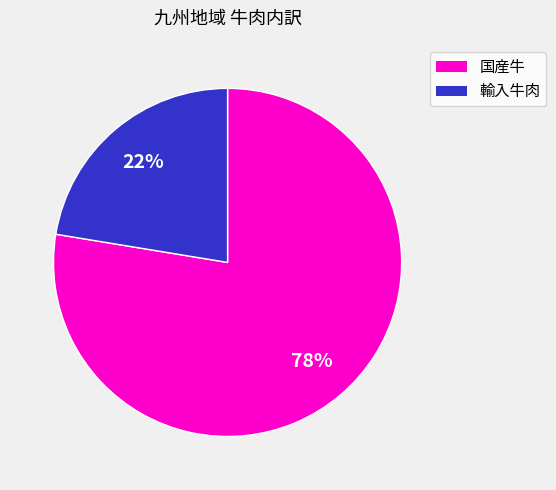

Which has a higher value, 輸入牛肉 or 国産牛?

国産牛